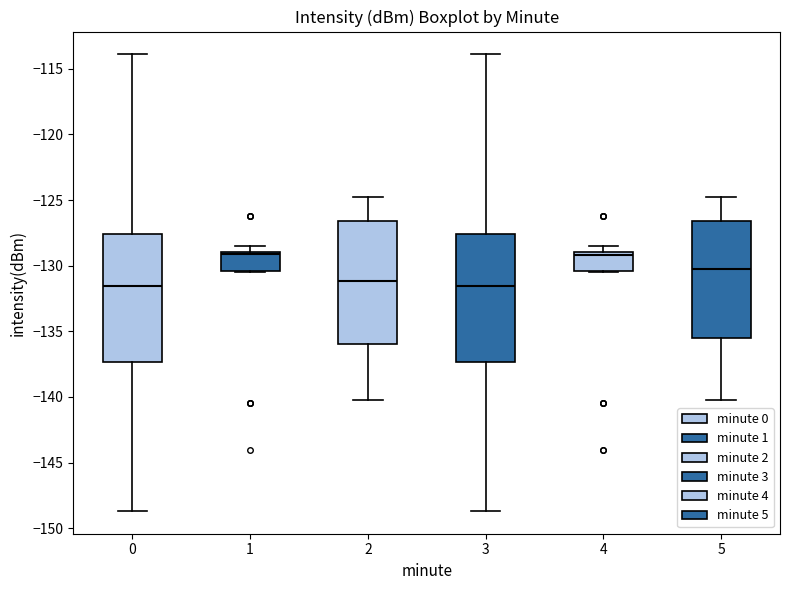

Reading left to right, transcribe this box plot: for each box, give where its median line is, the range the box spans, and where its two whiskers end, as read against the y-axis. The values are not printed on the chart, so give them approximately, as read against the axis.

0: median -131.5, box -137.5 to -127.5, whiskers -148.5 to -114.0
1: median -129.0 (just below the box's upper edge), box -130.5 to -129.0, whiskers -130.5 to -128.5
2: median -131.0, box -136.0 to -126.5, whiskers -140.5 to -124.5
3: median -131.5, box -137.5 to -127.5, whiskers -148.5 to -114.0
4: median -129.0 (just below the box's upper edge), box -130.5 to -129.0, whiskers -130.5 to -128.5
5: median -130.5, box -135.5 to -126.5, whiskers -140.5 to -124.5